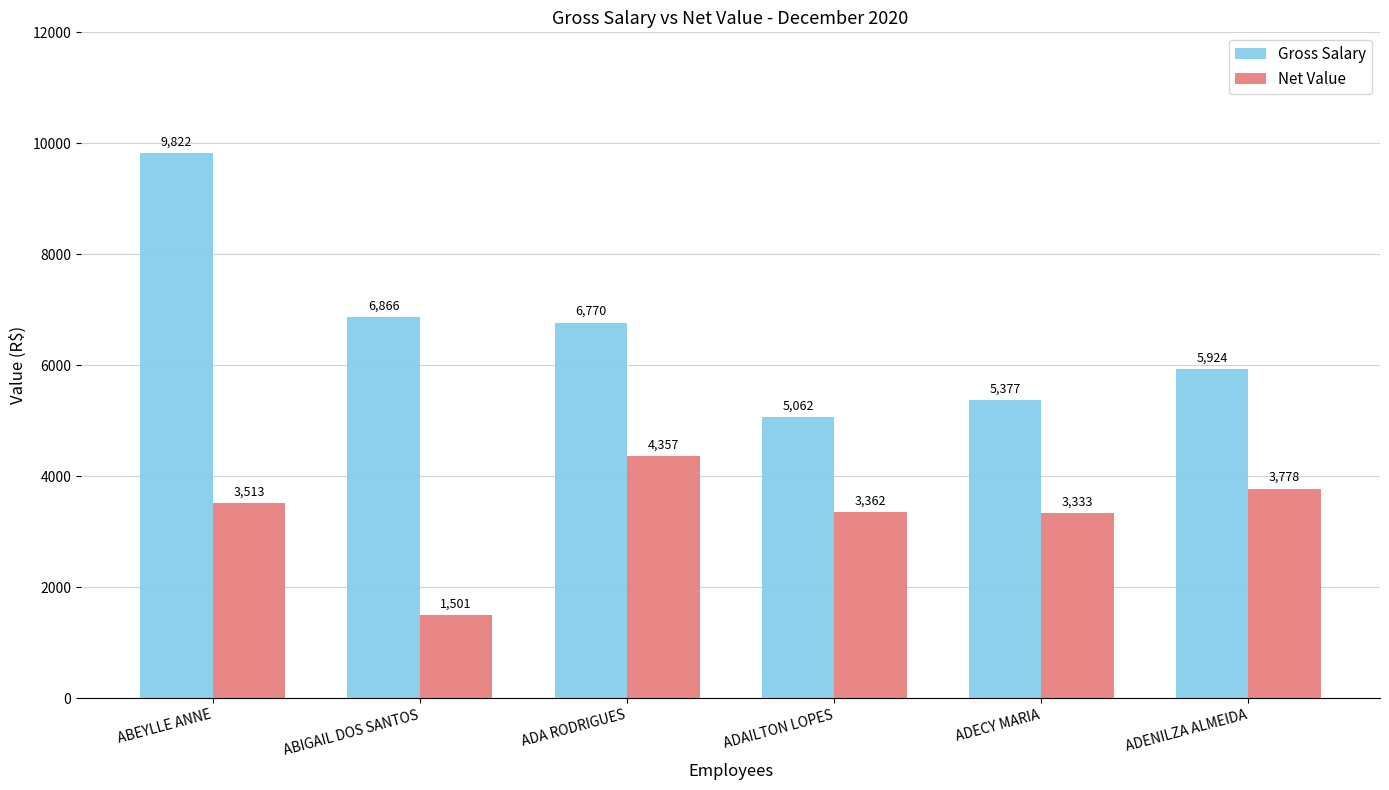

How many distinct data groups are displayed?

2